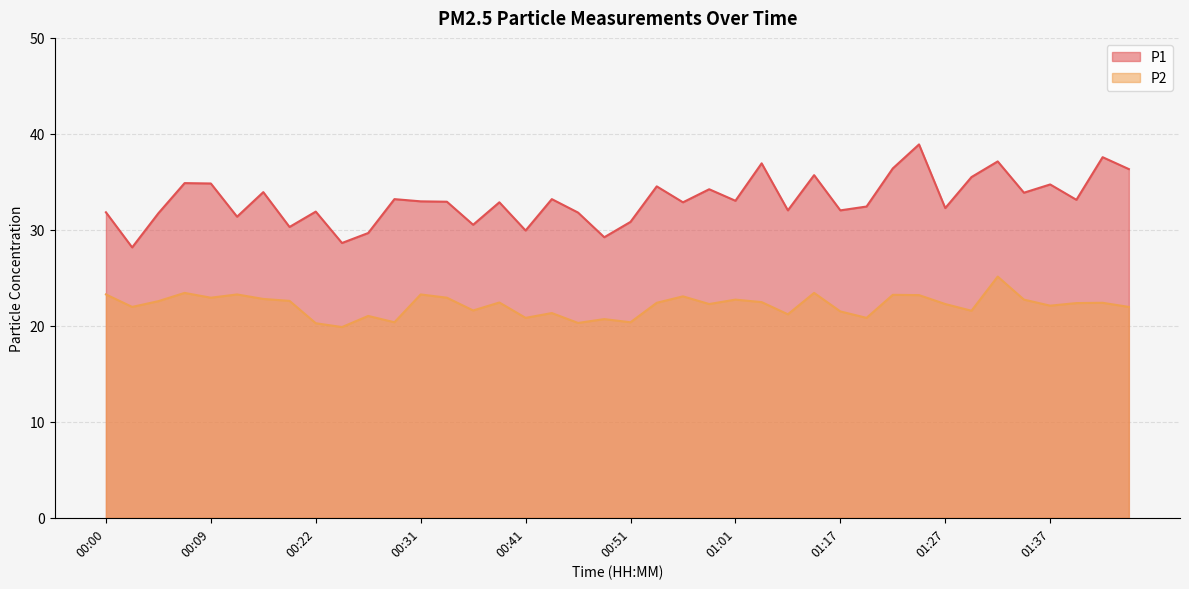

At which category does the chart reach its peak across all series?

01:25